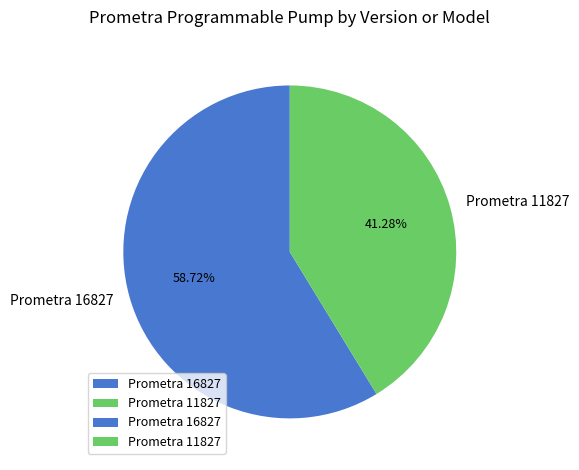

The Prometra 11827 slice represents 41% of the pie. True or false?

True